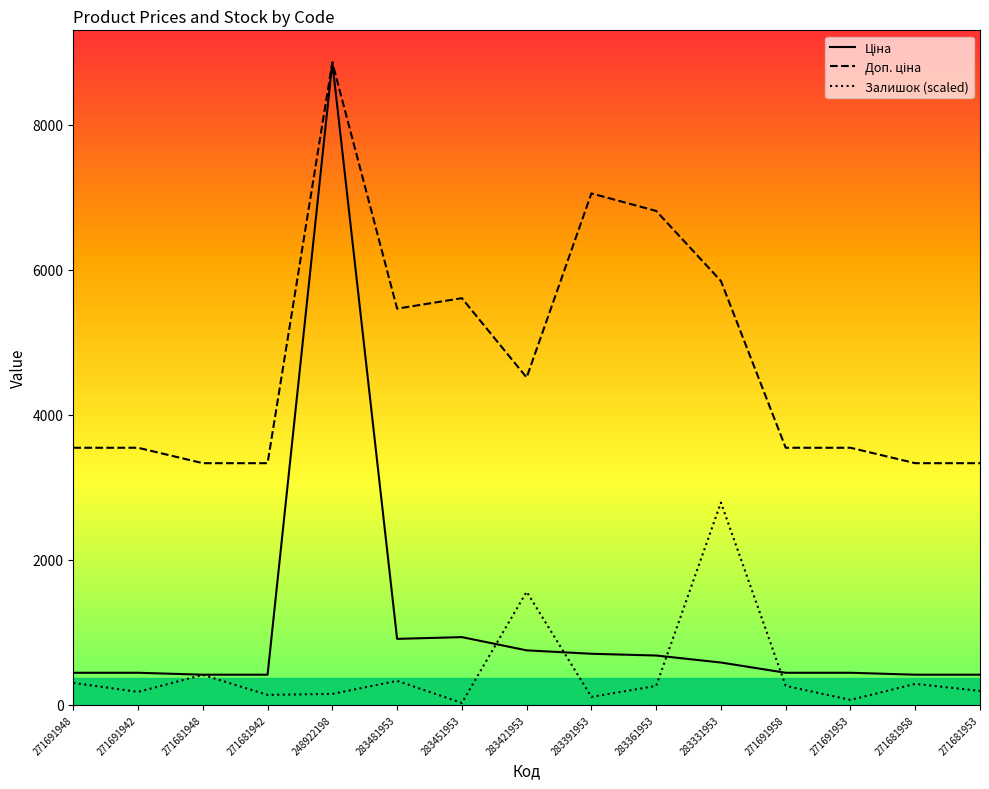

What is the greatest value displayed?

8856.7